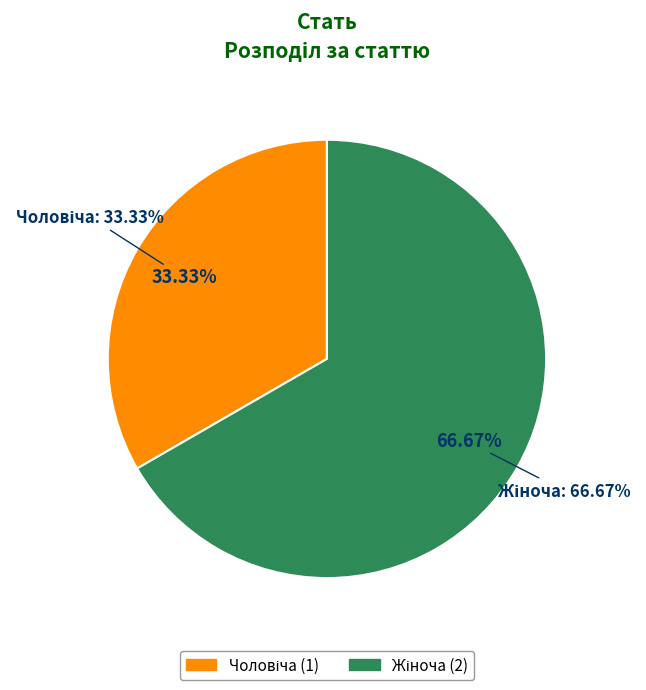

Is it true that Жіноча is 67% of the pie?

True